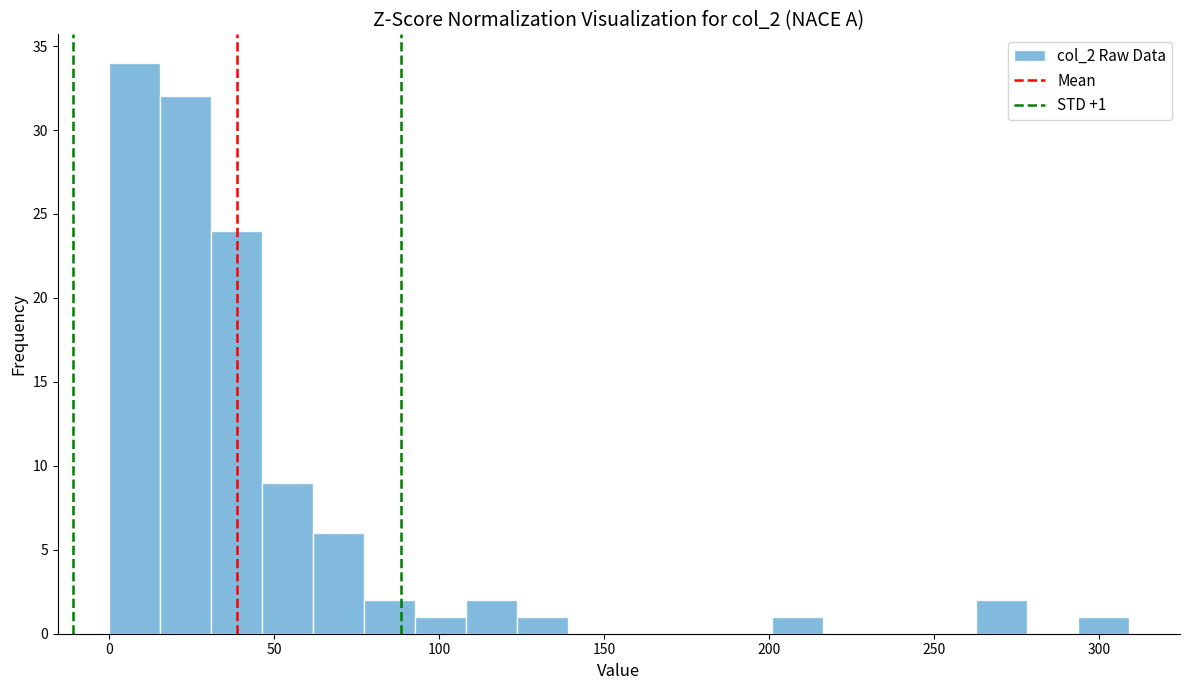

Around what value on the x-axis is the tallest bar? Give the approximate position of its centre, as read against the axis.

10